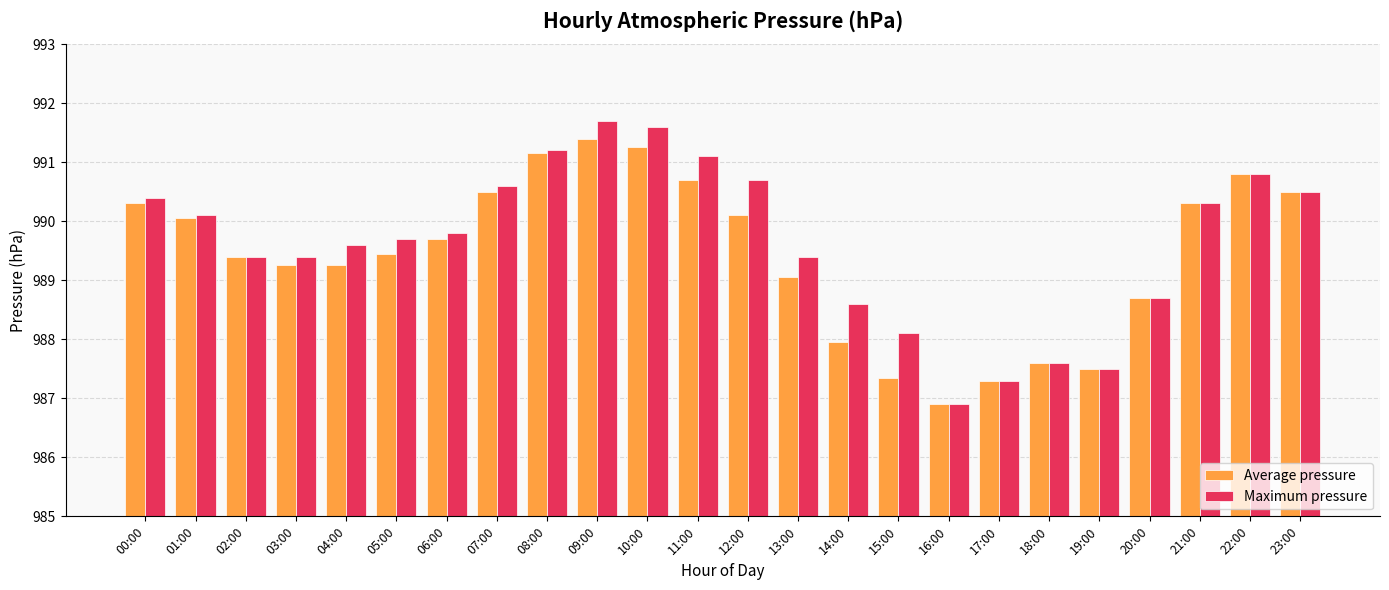

Between 10:00 and 18:00, which series saw the biggest shift?

Maximum pressure